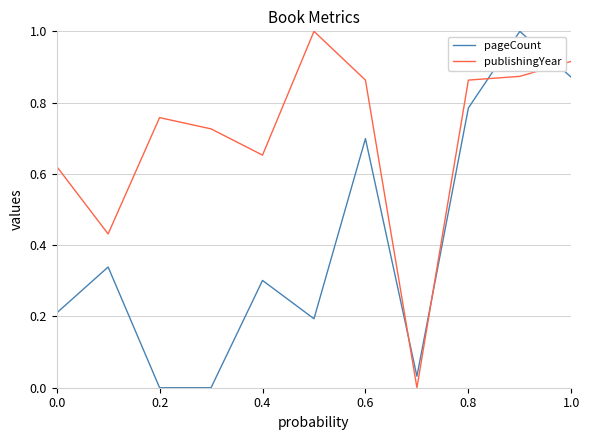

What is the maximum value for pageCount?

1.0